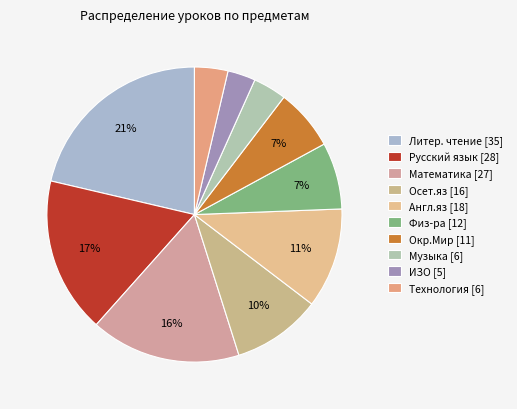

What is the total percentage of Осет.яз and Литер. чтение?

31.1%